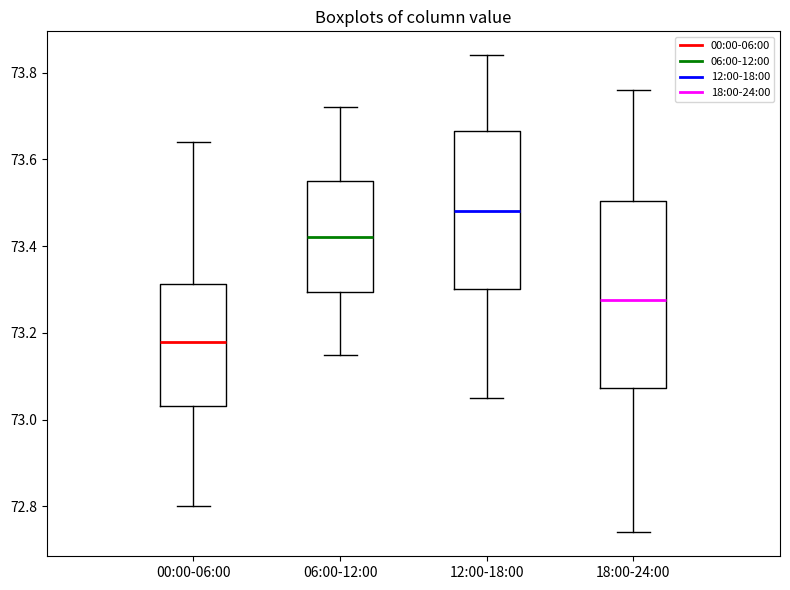

Which box's median line is the lowest?

00:00-06:00